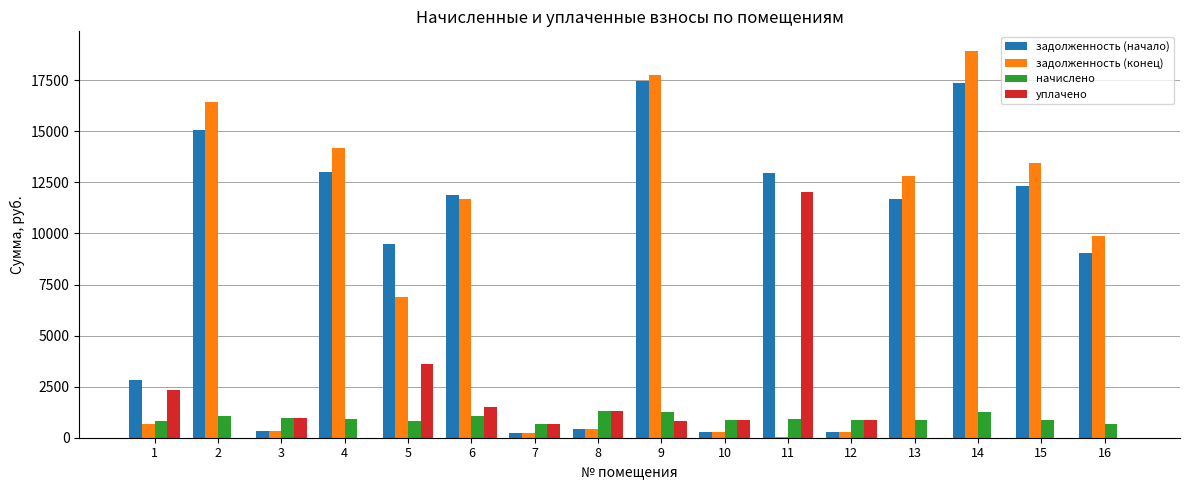

The задолженность (начало) series shows 17348.2 at 14. True or false?

True